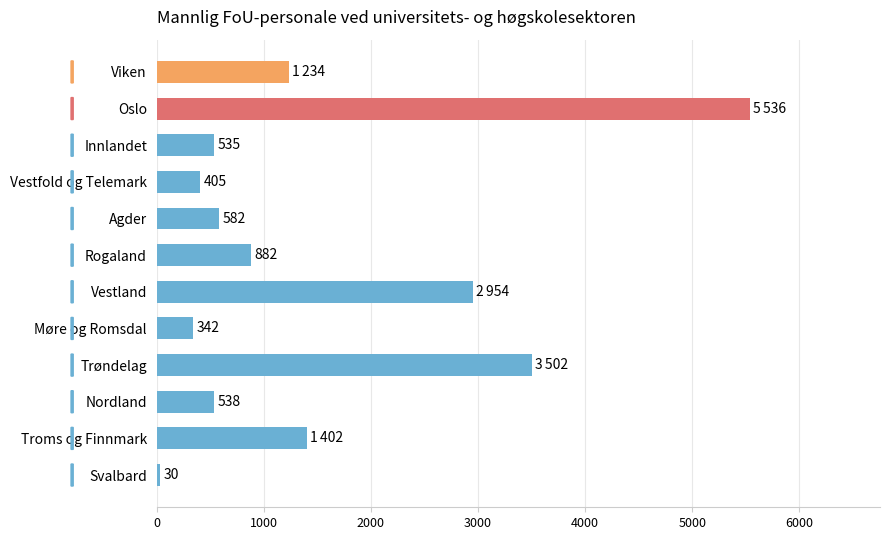

List the labels in order of value, smallest first.

Svalbard, Møre og Romsdal, Vestfold og Telemark, Innlandet, Nordland, Agder, Rogaland, Viken, Troms og Finnmark, Vestland, Trøndelag, Oslo